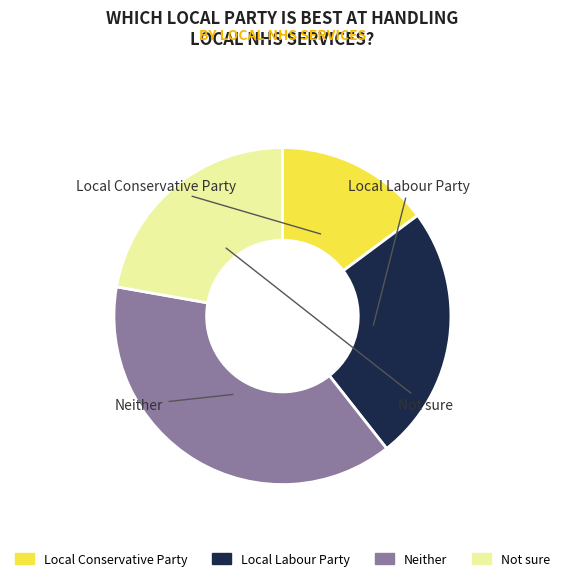

To the nearest percent, what is the combined percentage of Local Labour Party and Not sure?

47%